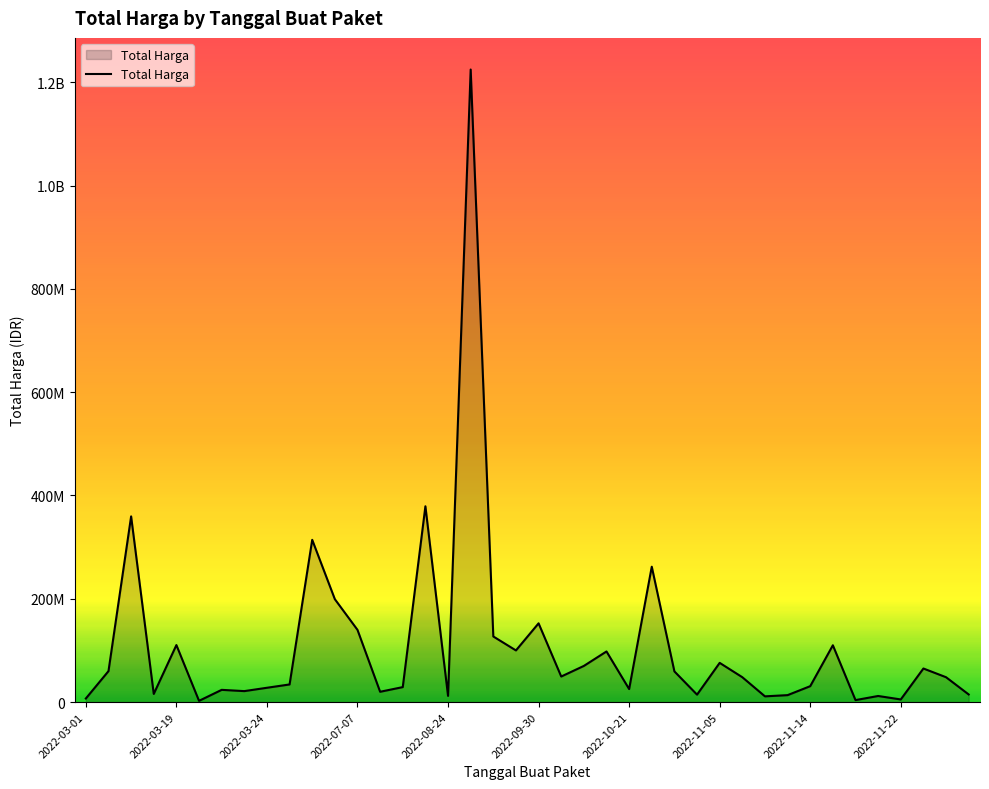

Is this an area chart (filled region under the line)?

Yes